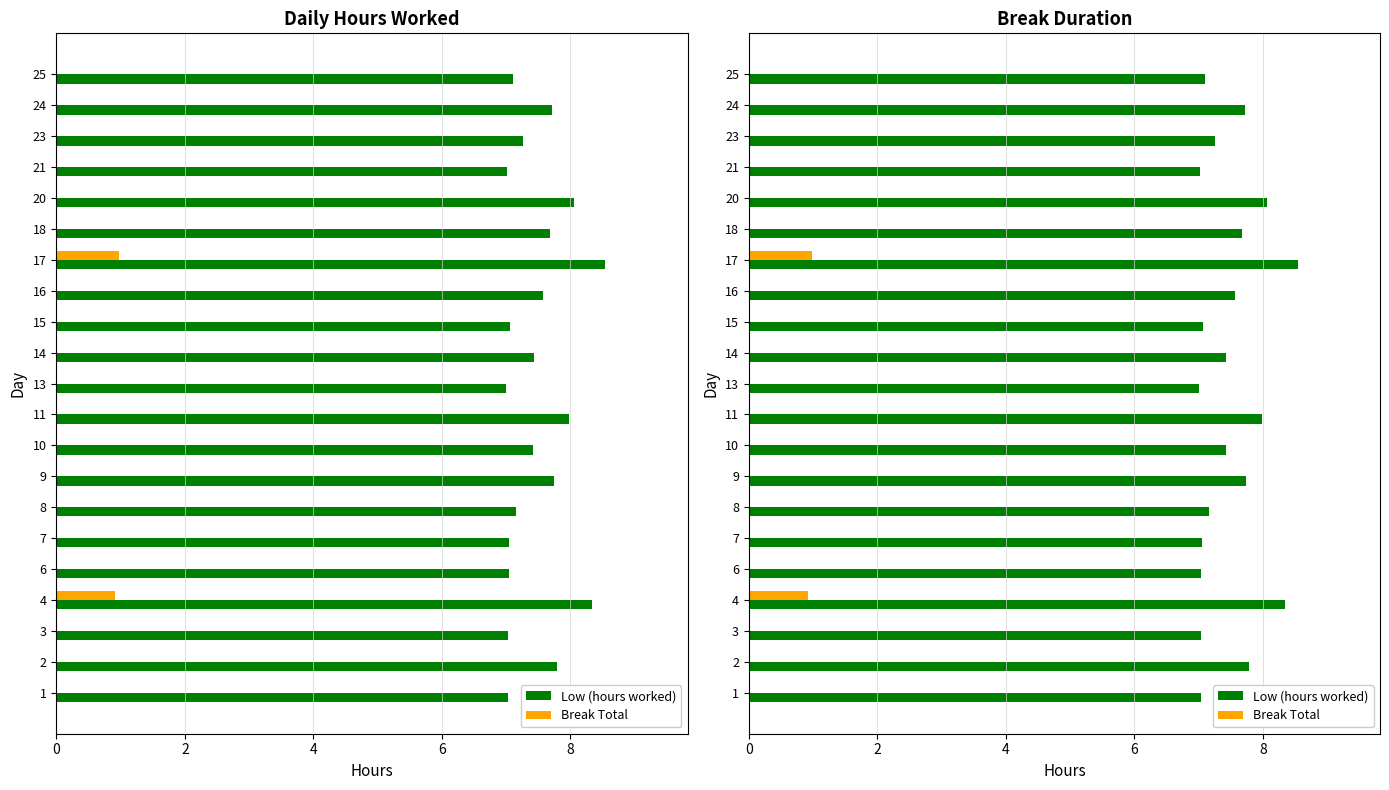

What is the label of the 10th bar from the right?

11